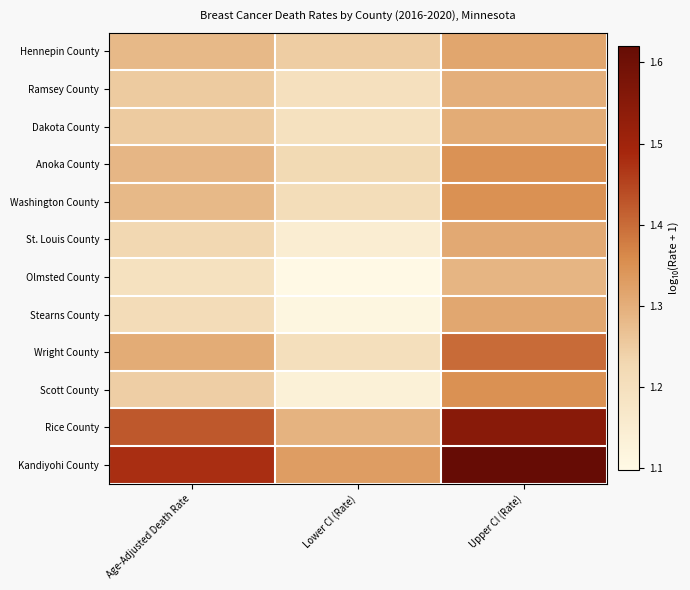

Reading left to right, what are all the values shown in this chart?

Hennepin County: Age-Adjusted Death Rate=1.3	Lower CI (Rate)=1.2	Upper CI (Rate)=1.3
Ramsey County: Age-Adjusted Death Rate=1.3	Lower CI (Rate)=1.2	Upper CI (Rate)=1.3
Dakota County: Age-Adjusted Death Rate=1.3	Lower CI (Rate)=1.2	Upper CI (Rate)=1.3
Anoka County: Age-Adjusted Death Rate=1.3	Lower CI (Rate)=1.2	Upper CI (Rate)=1.3
Washington County: Age-Adjusted Death Rate=1.3	Lower CI (Rate)=1.2	Upper CI (Rate)=1.4
St. Louis County: Age-Adjusted Death Rate=1.2	Lower CI (Rate)=1.1	Upper CI (Rate)=1.3
Olmsted County: Age-Adjusted Death Rate=1.2	Lower CI (Rate)=1.1	Upper CI (Rate)=1.3
Stearns County: Age-Adjusted Death Rate=1.2	Lower CI (Rate)=1.1	Upper CI (Rate)=1.3
Wright County: Age-Adjusted Death Rate=1.3	Lower CI (Rate)=1.2	Upper CI (Rate)=1.4
Scott County: Age-Adjusted Death Rate=1.2	Lower CI (Rate)=1.1	Upper CI (Rate)=1.4
Rice County: Age-Adjusted Death Rate=1.4	Lower CI (Rate)=1.3	Upper CI (Rate)=1.5
Kandiyohi County: Age-Adjusted Death Rate=1.5	Lower CI (Rate)=1.3	Upper CI (Rate)=1.6